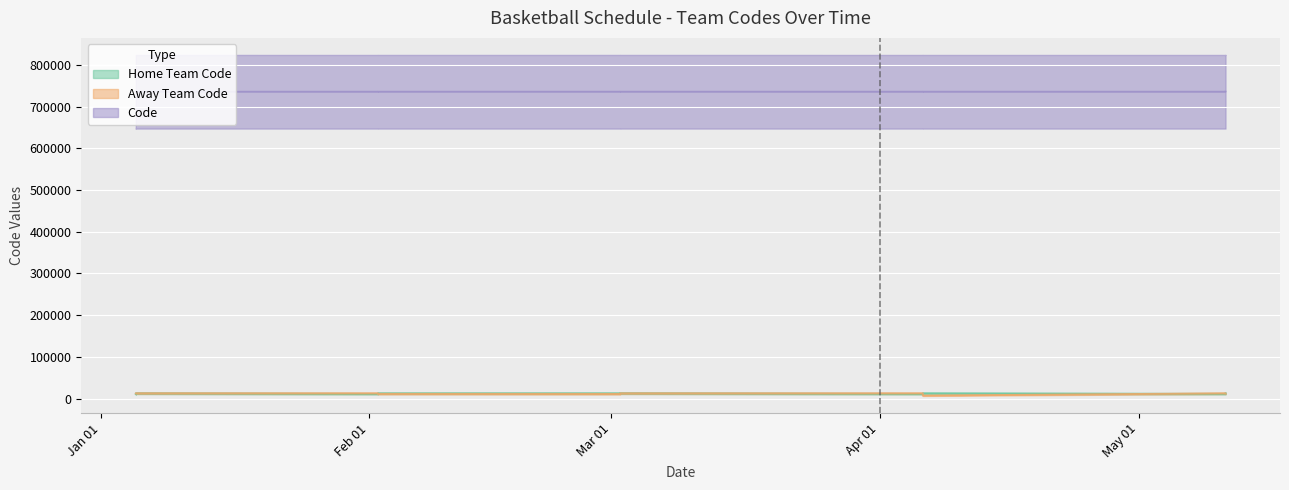

Where does the Code series first go above 735419?

05-01-2025